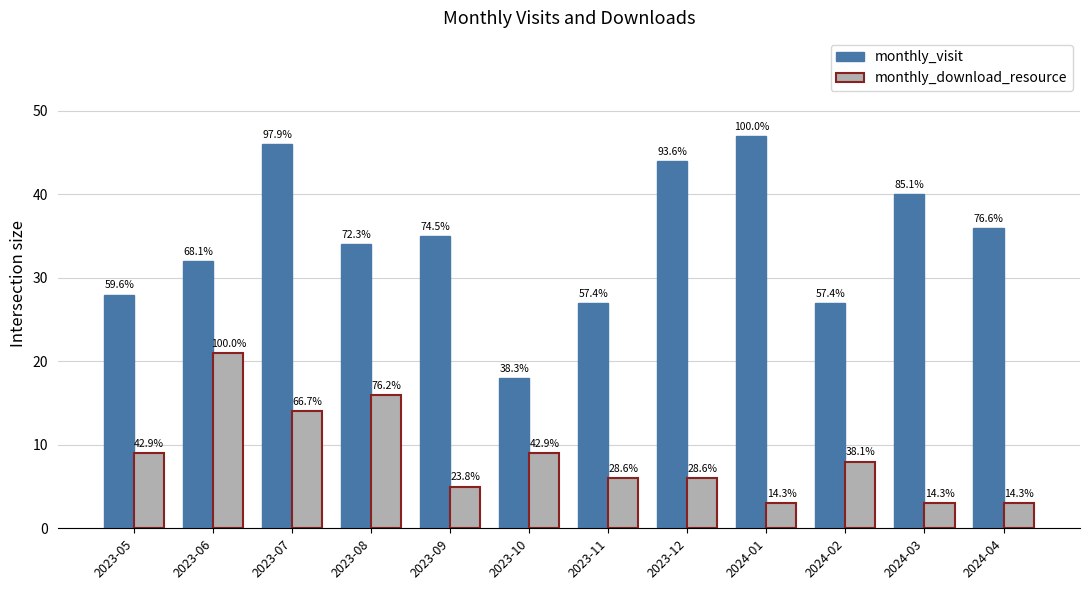

How many bars are there in total?

24